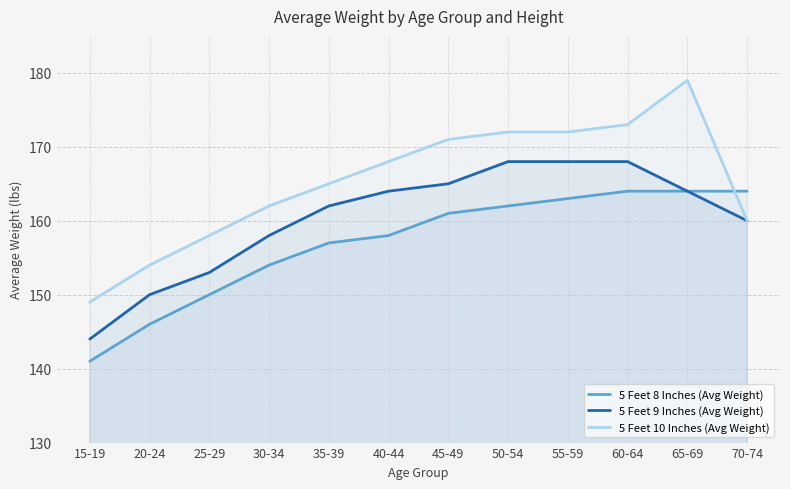

What position from the right is 25-29?

10